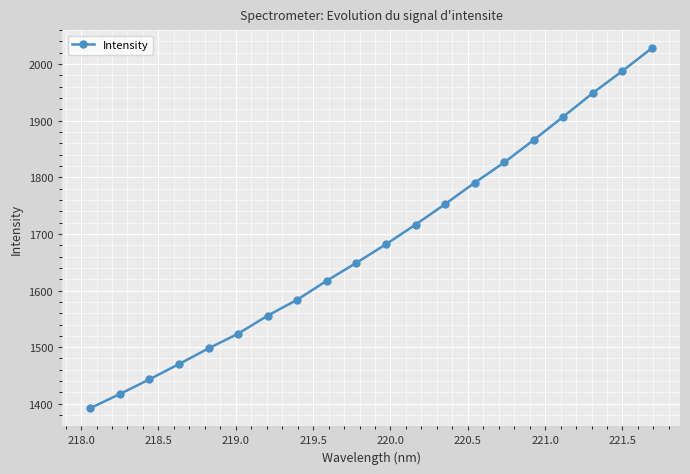

What is the difference between the maximum and minimum values?

636.0